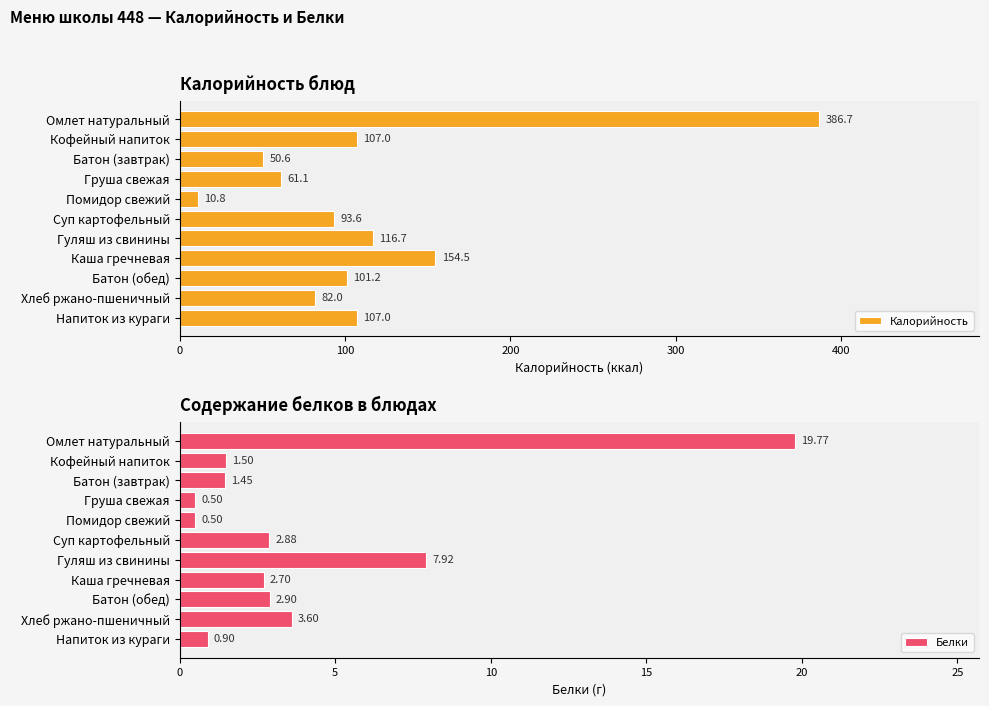

How many values in the Калорийность series are below 101?

5